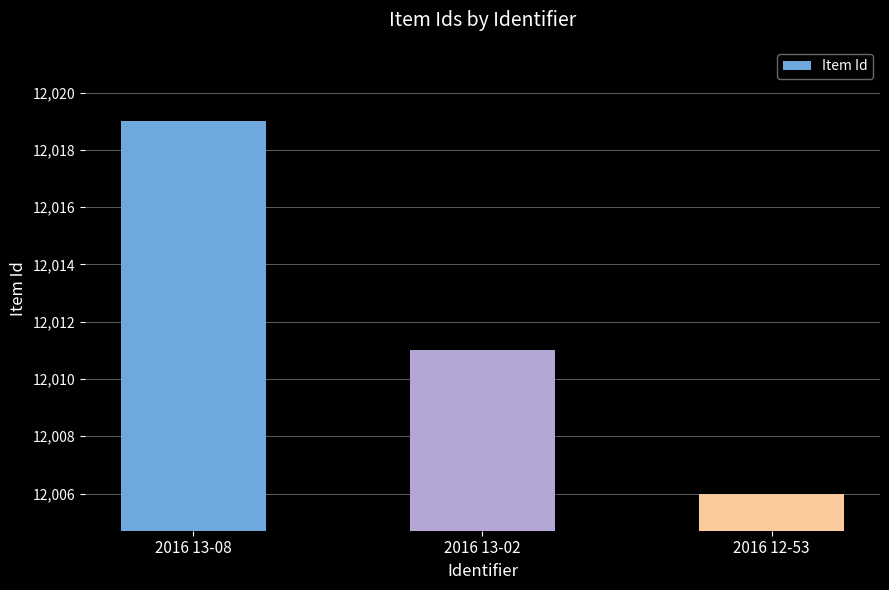

The chart shows a value of 6909 at 2016 13-08. True or false?

False